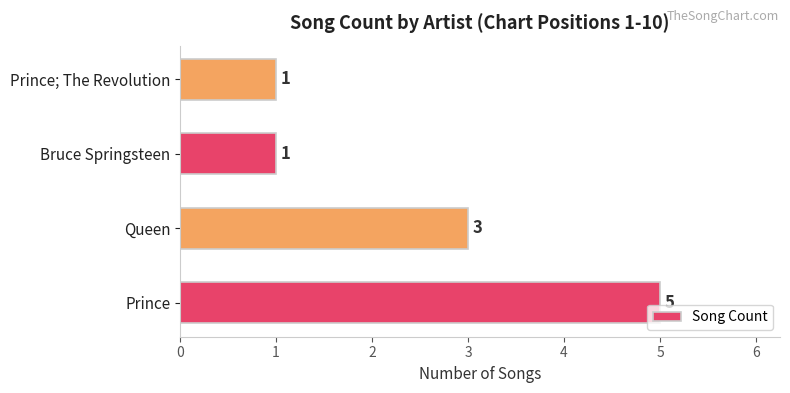

What is the smallest value displayed?

1